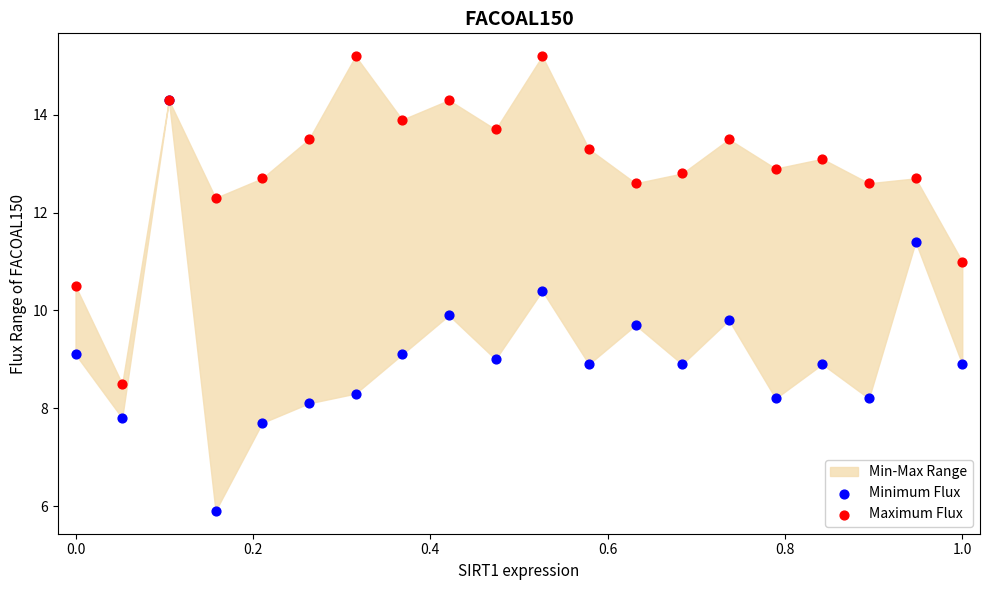

Which series contains the highest Y value?

Maximum Flux